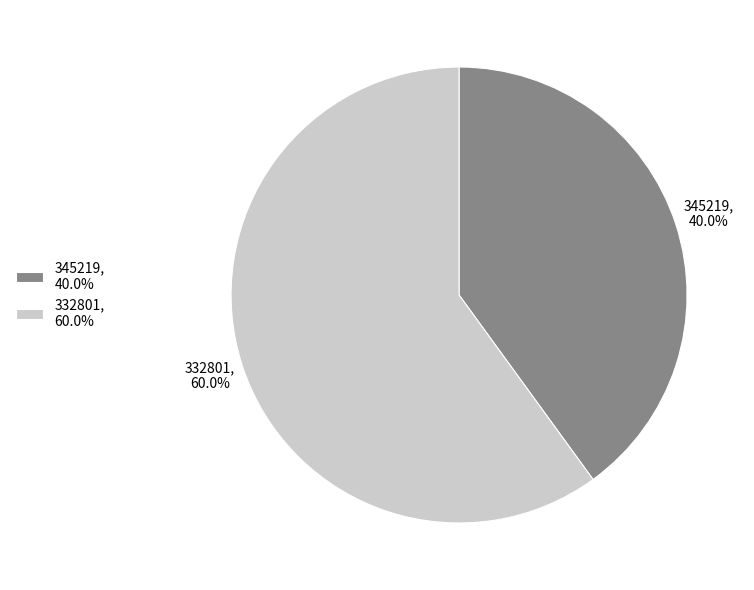

Which slice represents more than half of the pie?

332801